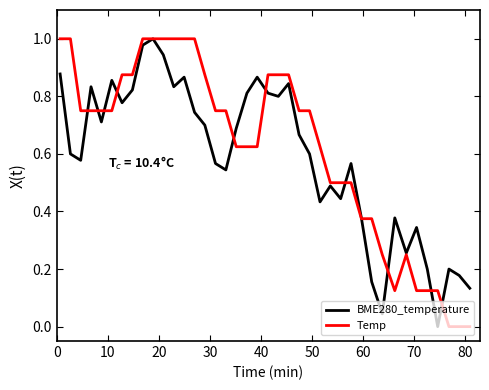

List the series in order of their peak value, lowest first.

BME280_temperature, Temp